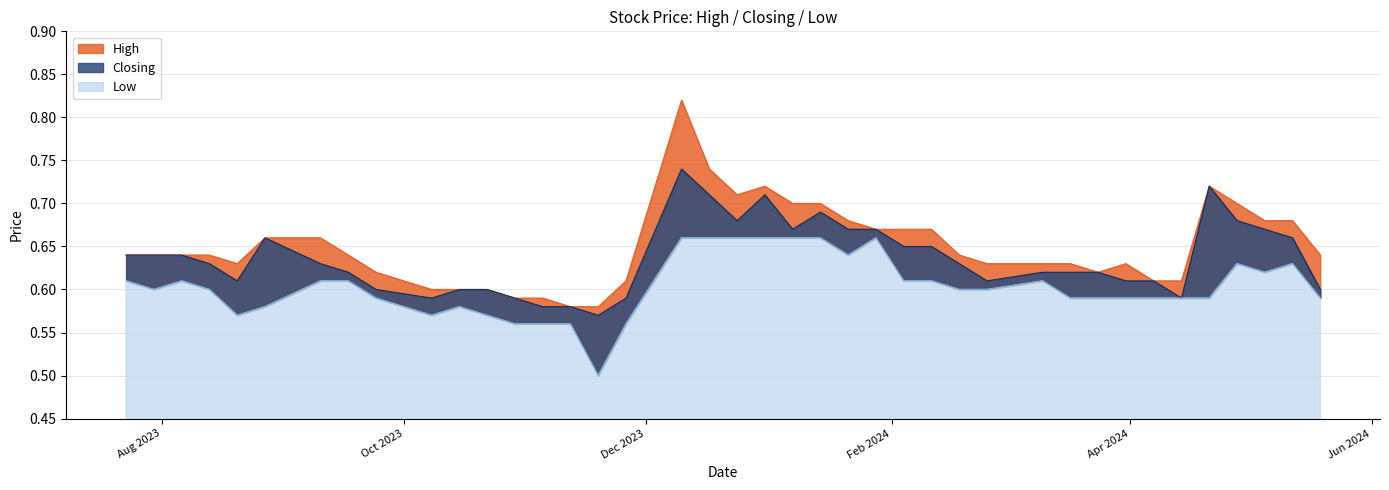

What is the greatest value displayed?

0.8